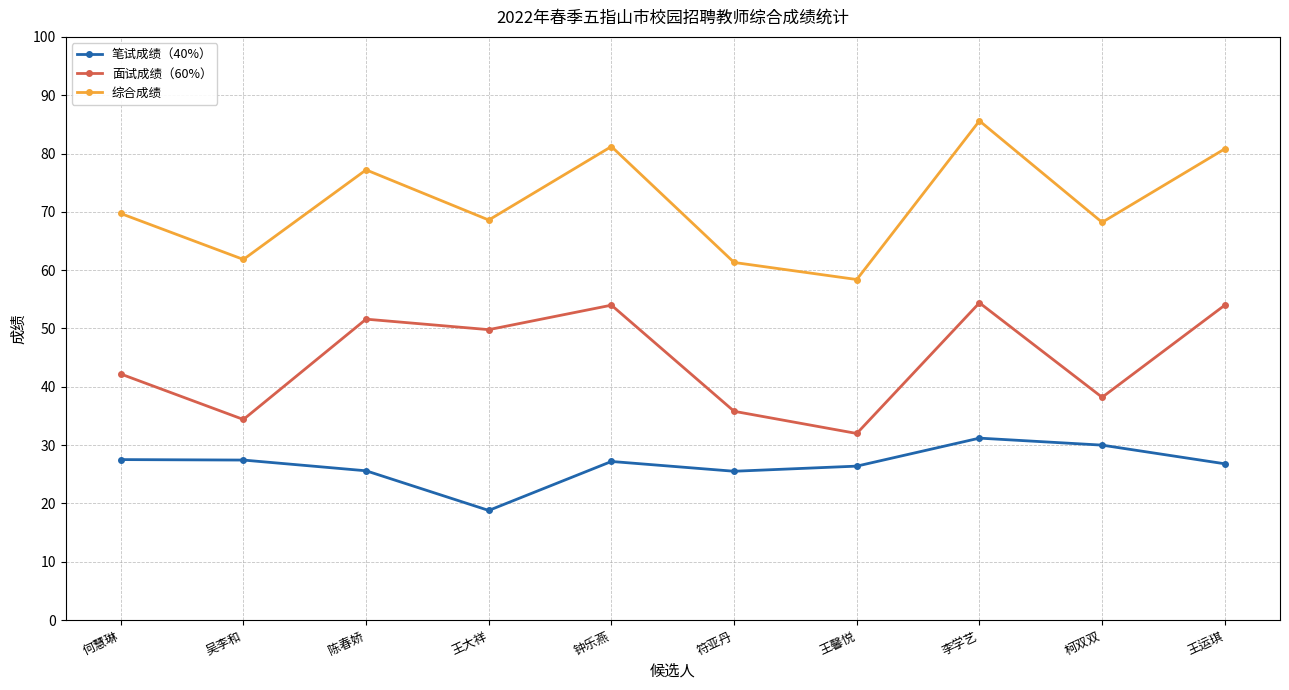

What is the total value across all series at 柯双双?

136.4